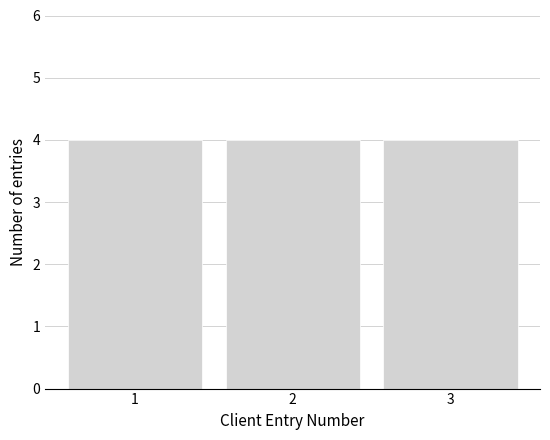

Reading left to right, list every bar in this chart as the range it spans on the x-axis followed by its height. The values are not printed on the chart, so give them approximately, as read against the axis.

0.5 to 1.5: 4
1.5 to 2.5: 4
2.5 to 3.5: 4